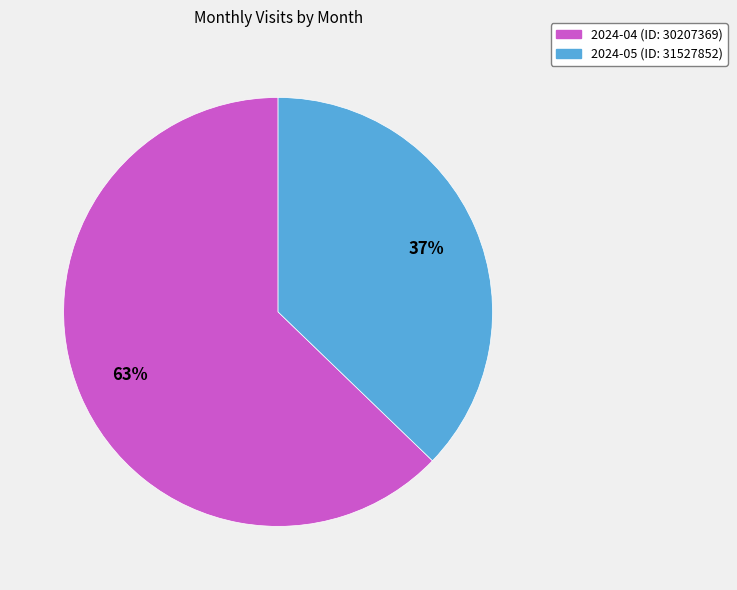

Is it true that 2024-05 (ID: 31527852) is 37% of the pie?

True